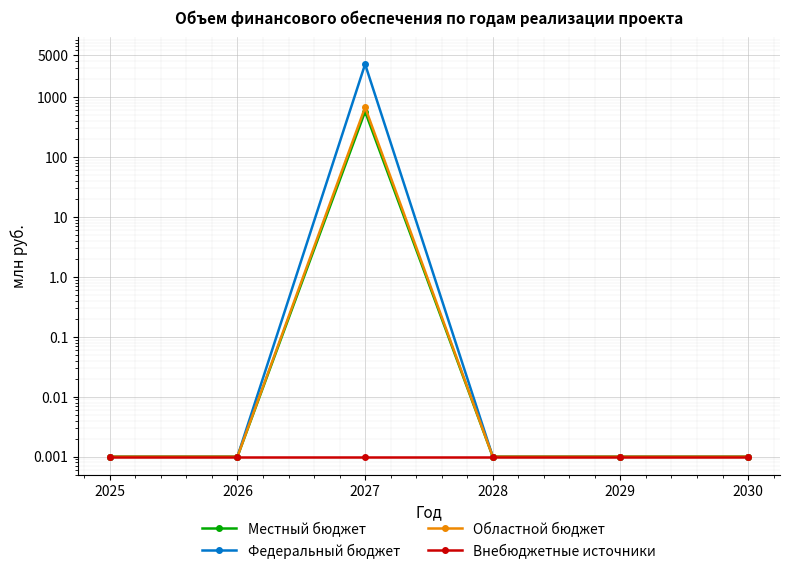

What is the maximum value for Федеральный бюджет?

3530.1